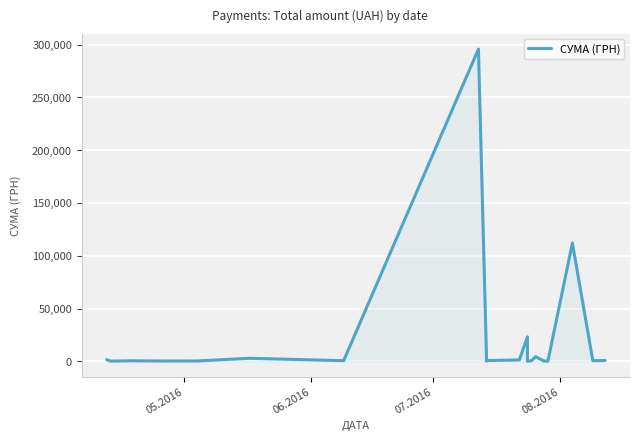

What is the average value?

22320.7